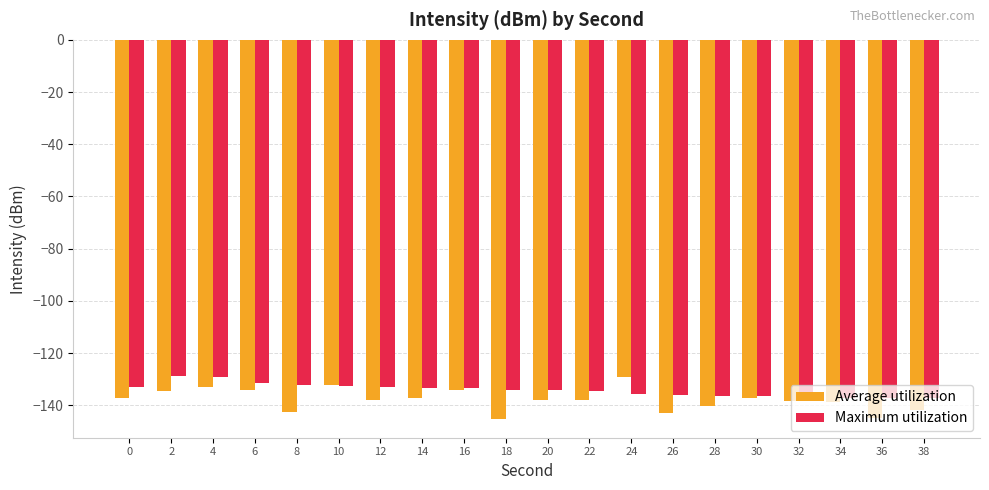

Is the value of Average utilization at 26 greater than the value of Maximum utilization at 6?

No